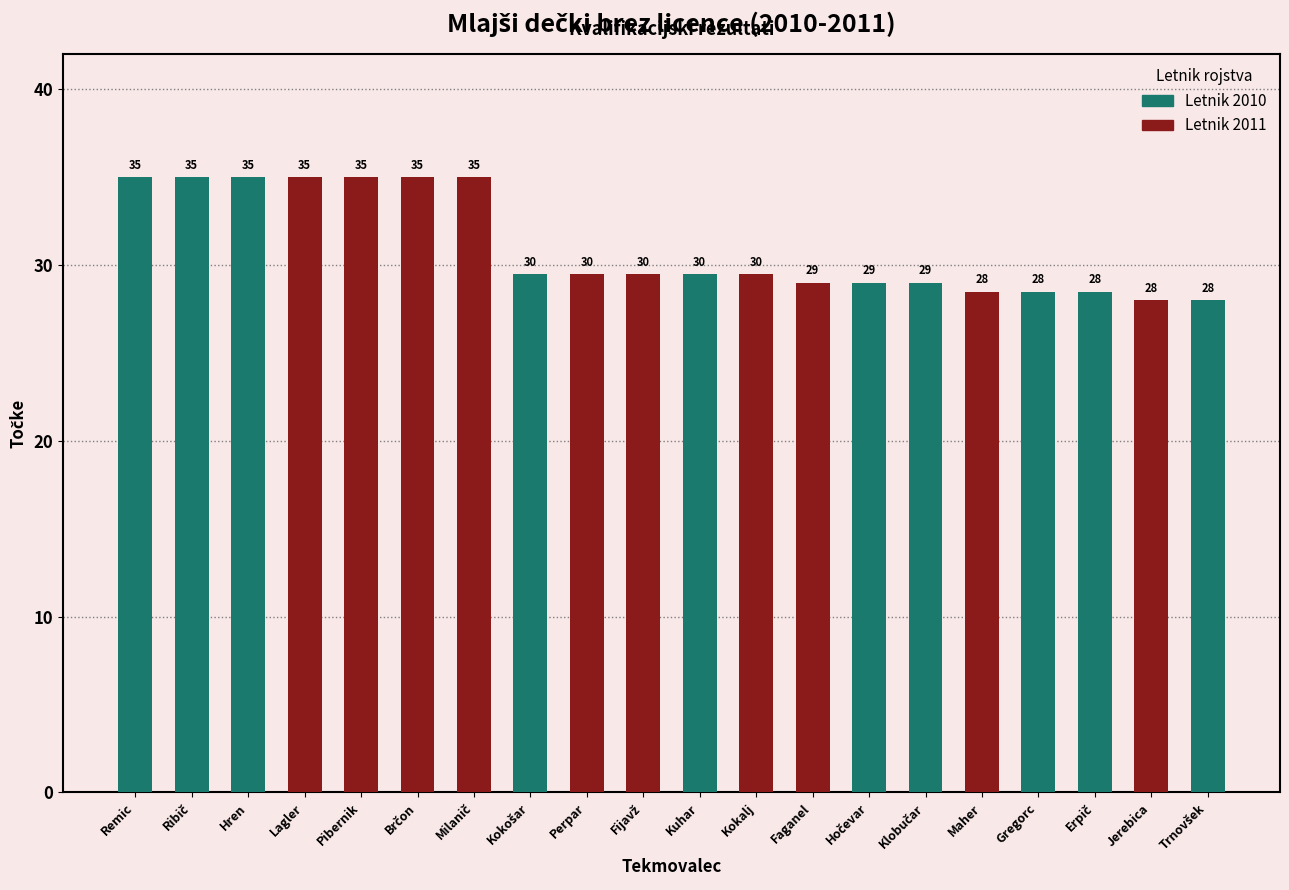

Rank the categories by value from lowest to highest.

Jerebica, Trnovšek, Maher, Gregorc, Erpič, Faganel, Hočevar, Klobučar, Kokošar, Perpar, Fijavž, Kuhar, Kokalj, Remic, Ribič, Hren, Lagler, Pibernik, Brčon, Milanič